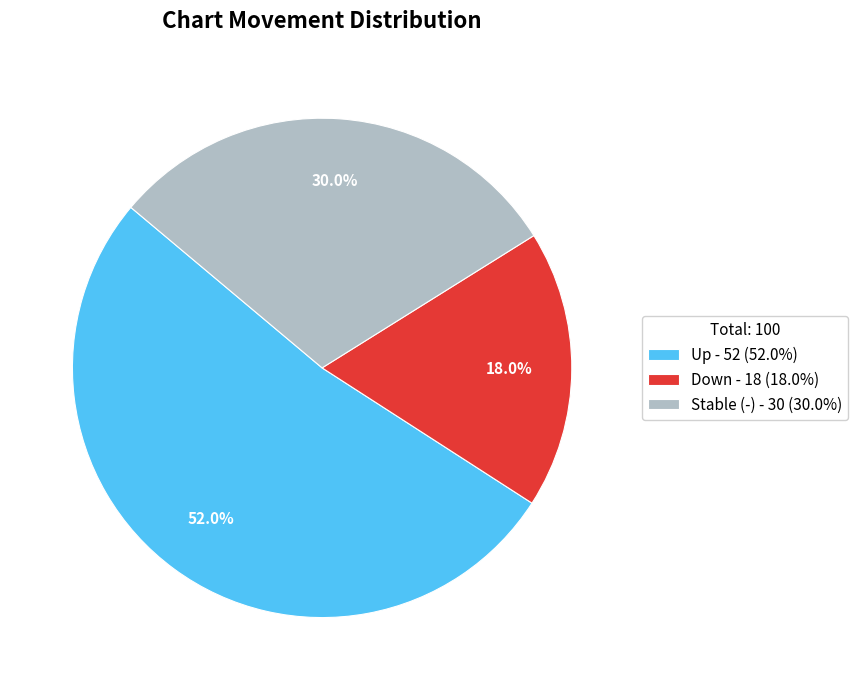

Which slice is the largest?

Up - 52 (52.0%)